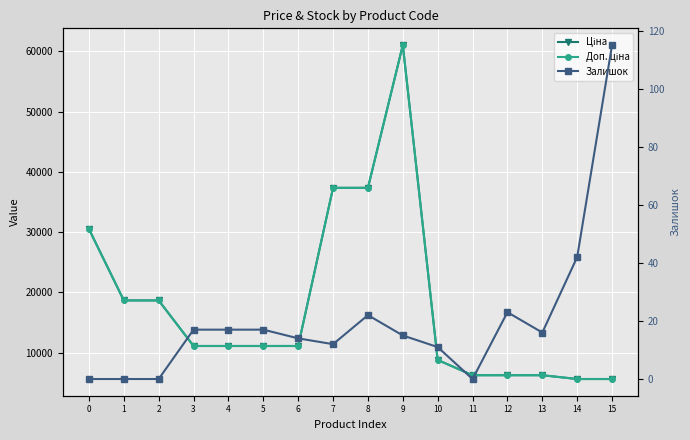

What is the difference between the second highest and second lowest values in the Доп. ціна series?

31707.0